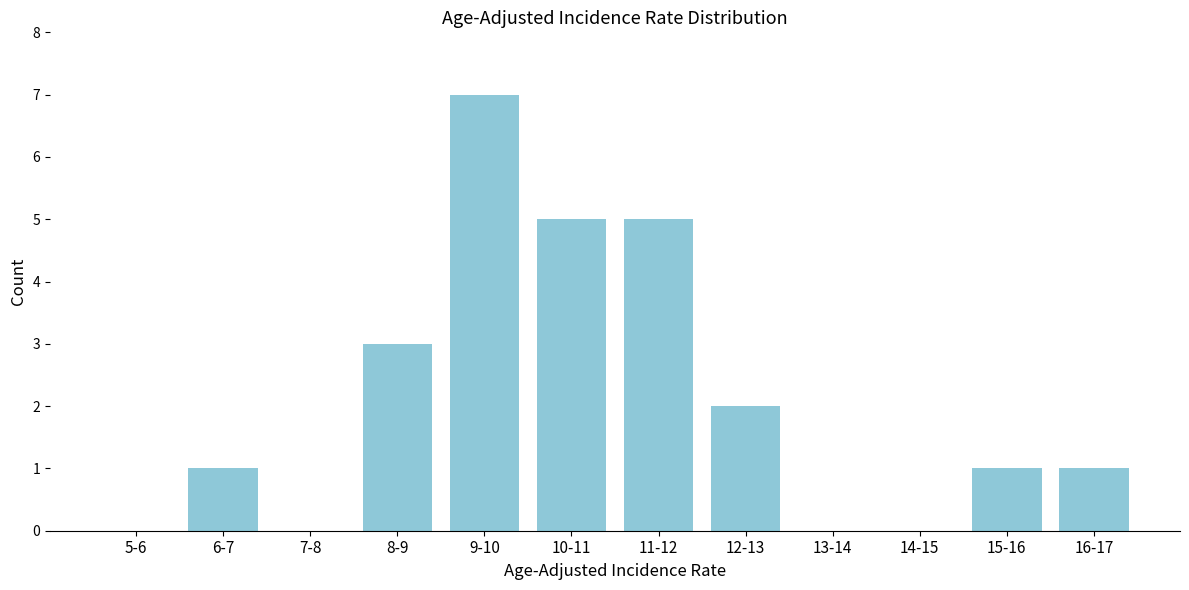

Reading left to right, extract all data points from this chart.

5-6=0	6-7=1	7-8=0	8-9=3	9-10=7	10-11=5	11-12=5	12-13=2	13-14=0	14-15=0	15-16=1	16-17=1